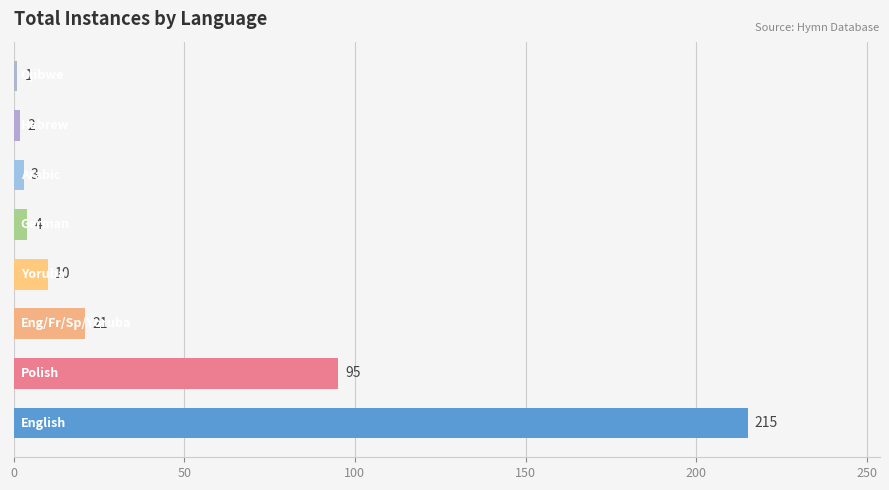

What is the difference between the maximum and minimum values?

214